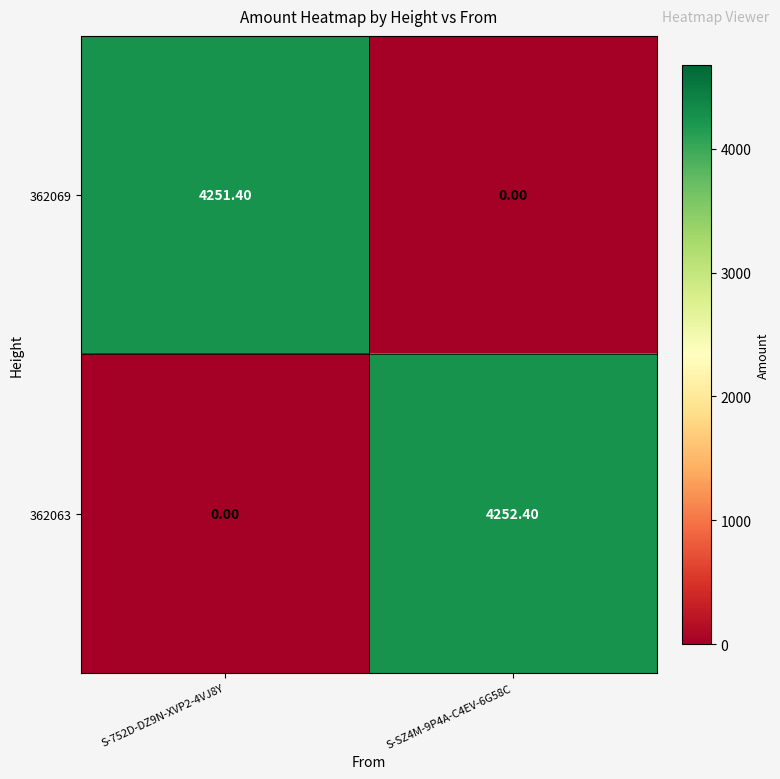

What is the sum of the 362069 values at S-SZ4M-9P4A-C4EV-6G58C and S-752D-DZ9N-XVP2-4VJ8Y?

4251.4